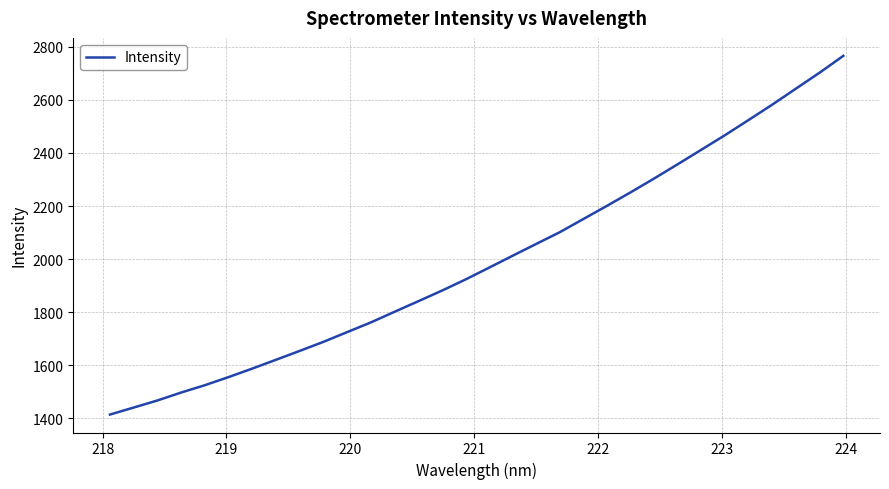

What is the difference between the maximum and minimum values?

1351.1